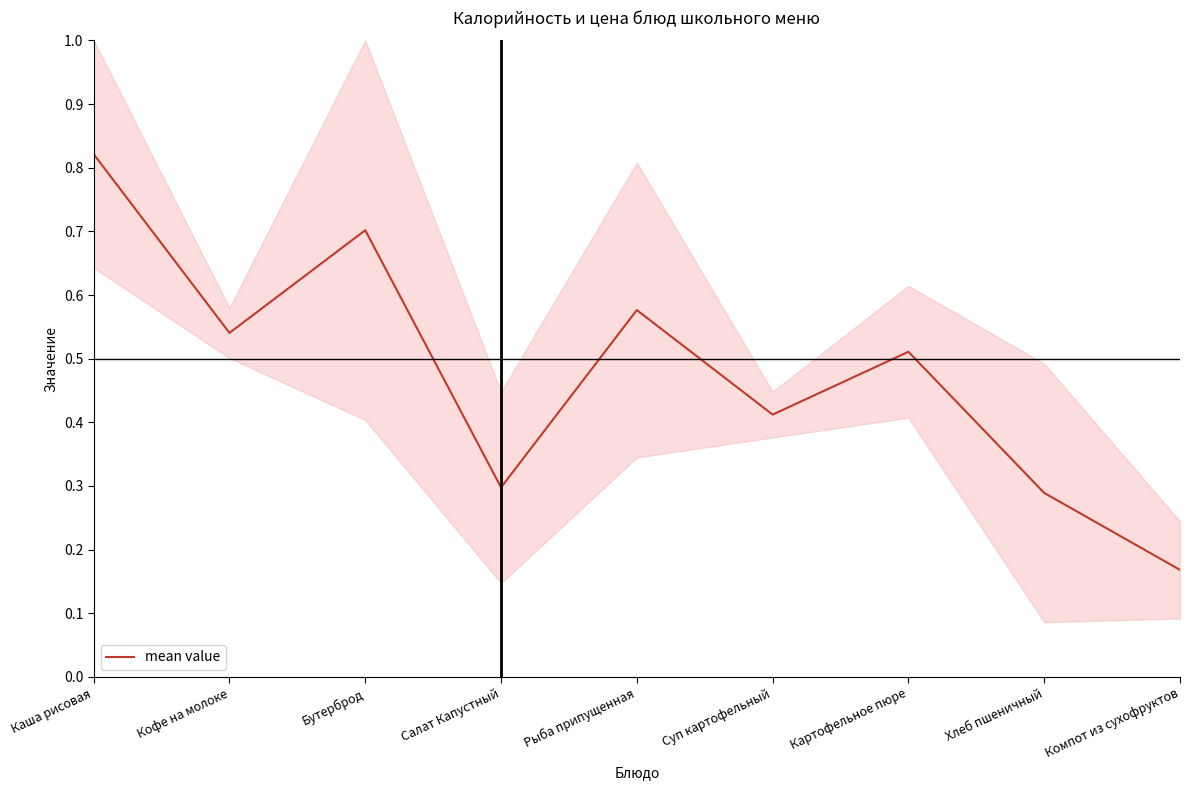

What is the value of the 9th point from the left?

0.2